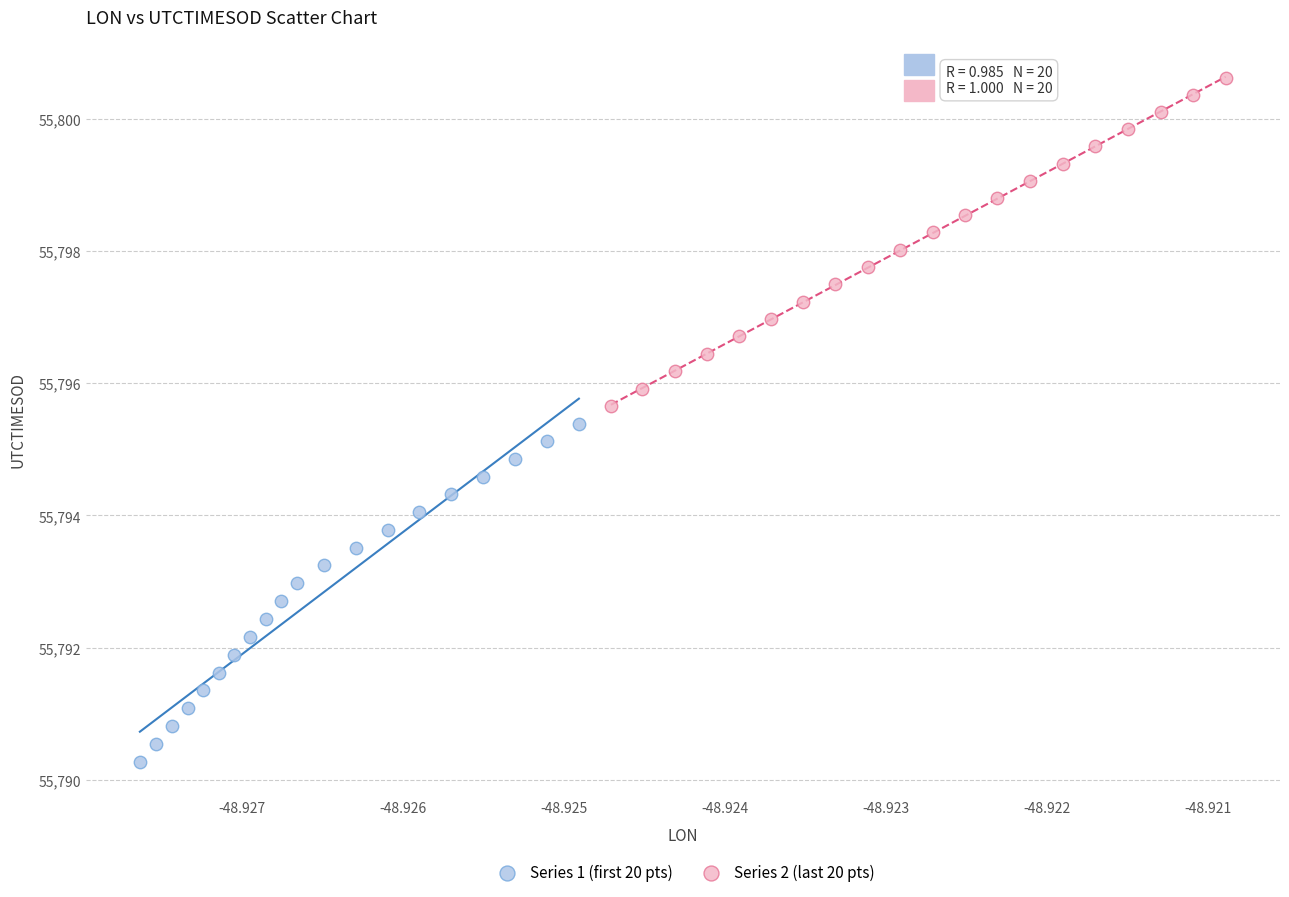

Which series reaches the maximum Y coordinate?

Series 2 (last 20 pts)